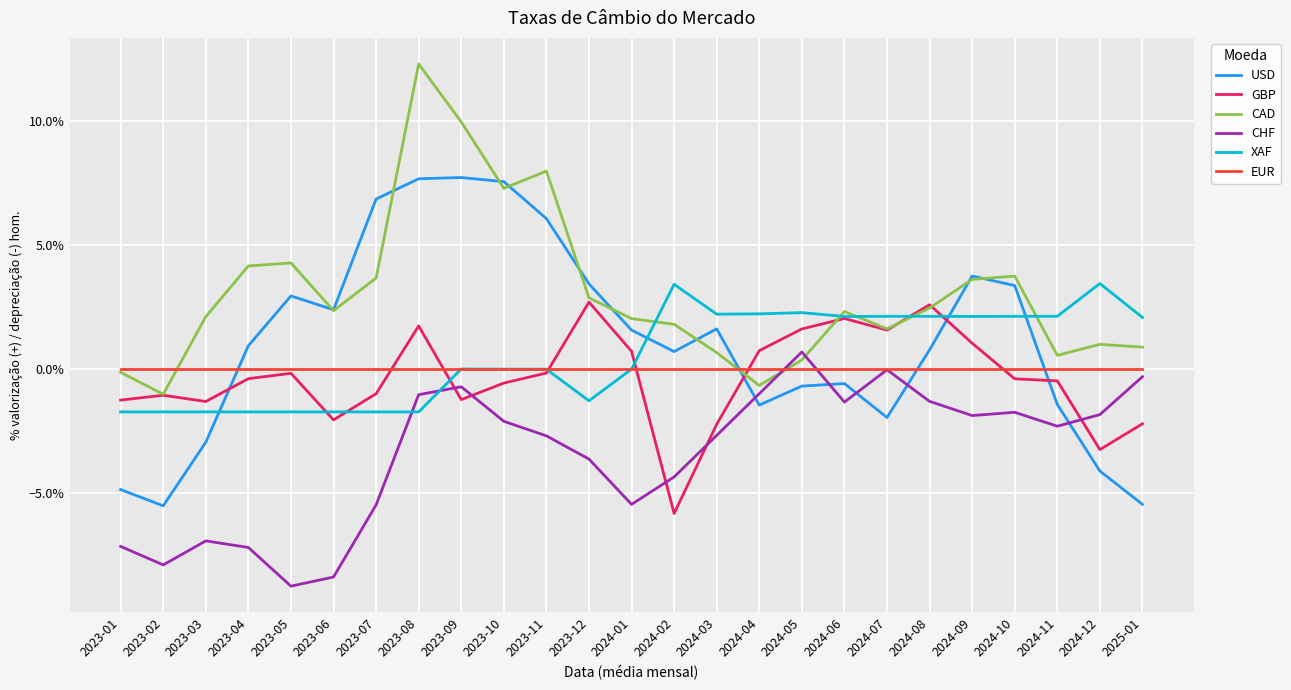

Does the chart display data point markers on the line(s)?

No